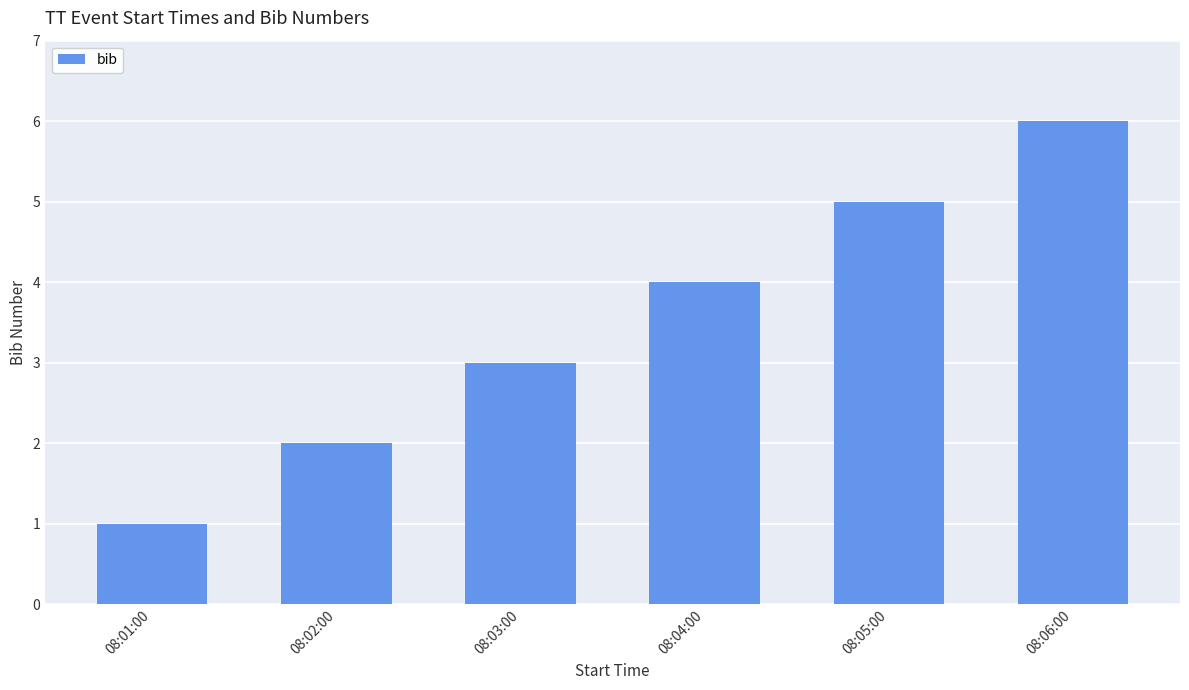

How many bars are there in total?

6